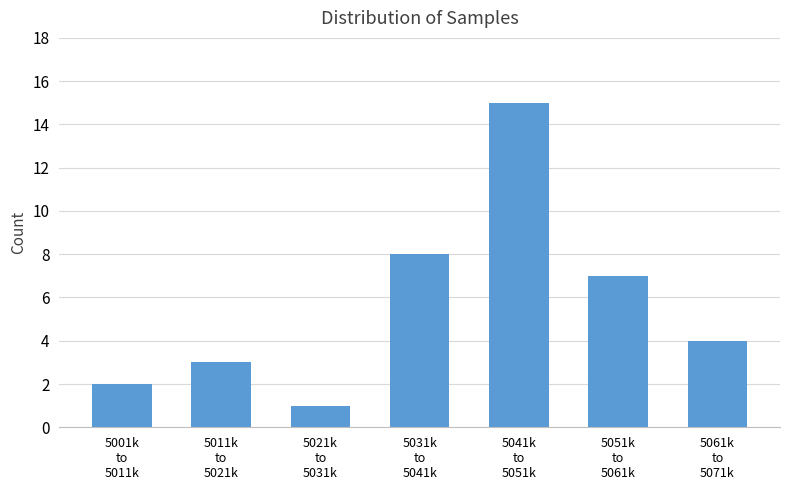

Reading left to right, extract all data points from this chart.

2	3	1	8	15	7	4